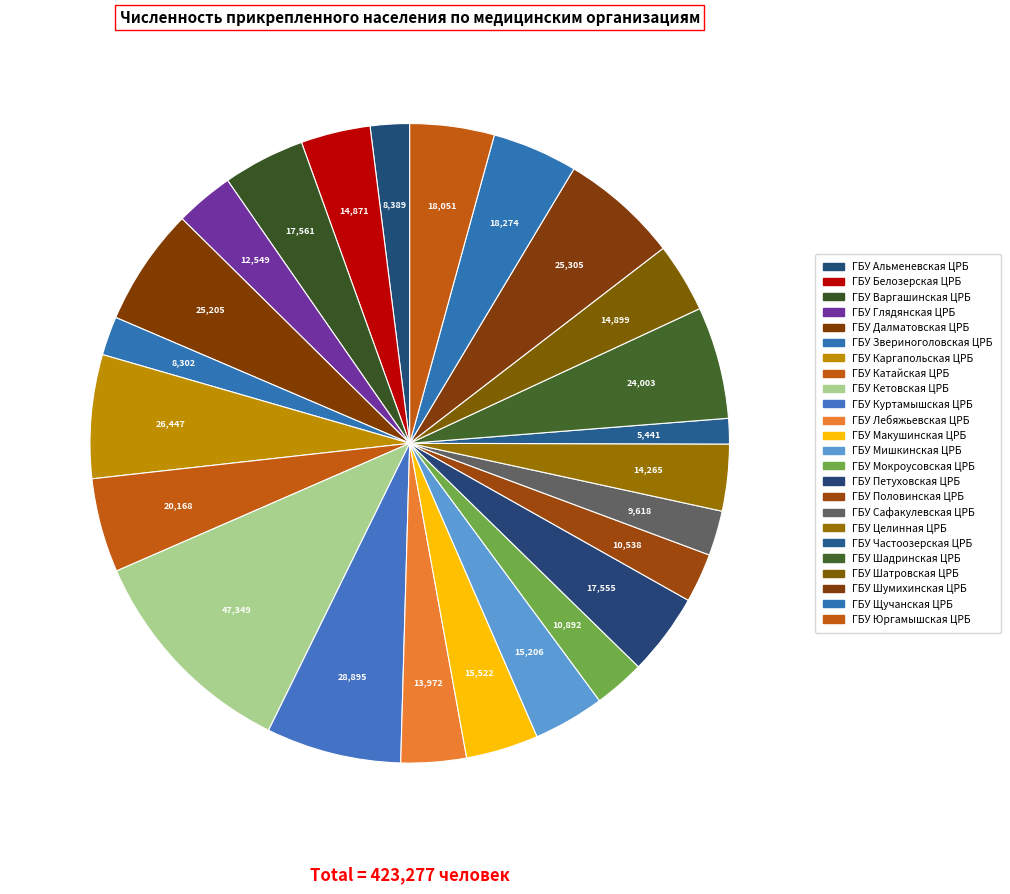

How many slices are in this pie chart?

24